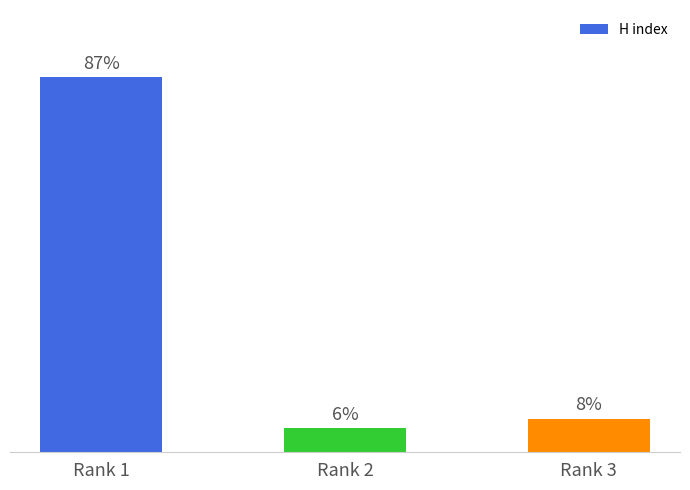

Approximately how many times larger is the value at Rank 2 compared to Rank 3?

0.7